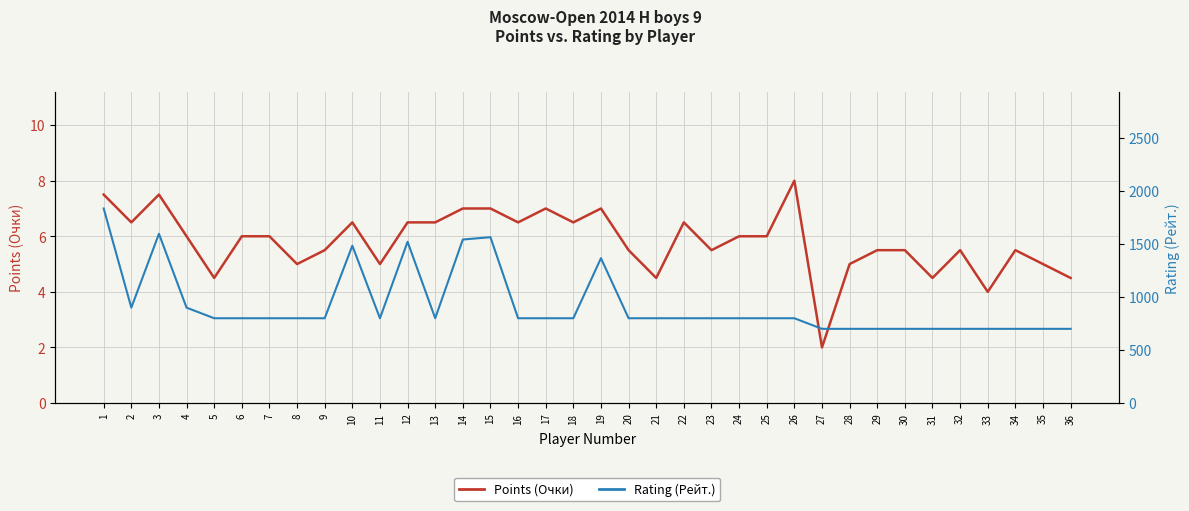

List the labels in order of Points (Очки) value, smallest first.

27, 33, 5, 21, 31, 36, 8, 11, 28, 35, 9, 20, 23, 29, 30, 32, 34, 4, 6, 7, 24, 25, 2, 10, 12, 13, 16, 18, 22, 14, 15, 17, 19, 1, 3, 26